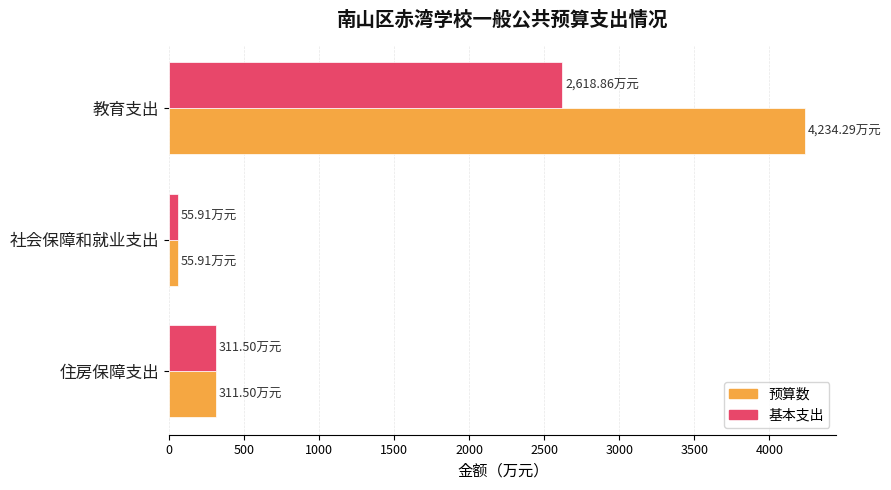

At which label does 预算数 reach its peak?

教育支出